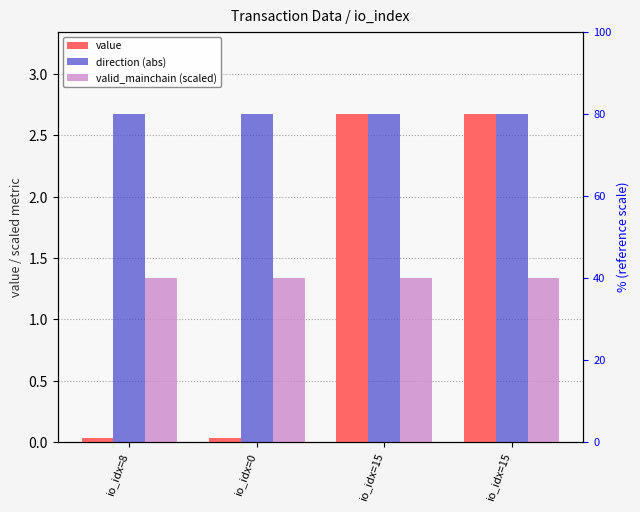

How many bars are there in each group?

3